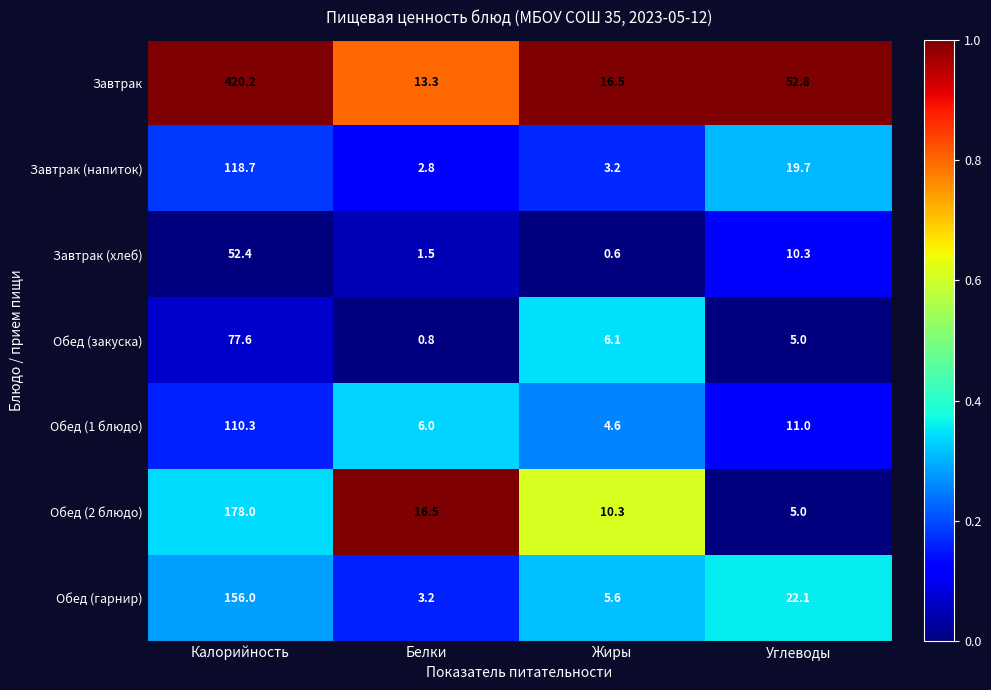

Rank the series by their maximum value, from highest to lowest.

Завтрак, Обед (2 блюдо), Обед (гарнир), Завтрак (напиток), Обед (1 блюдо), Обед (закуска), Завтрак (хлеб)